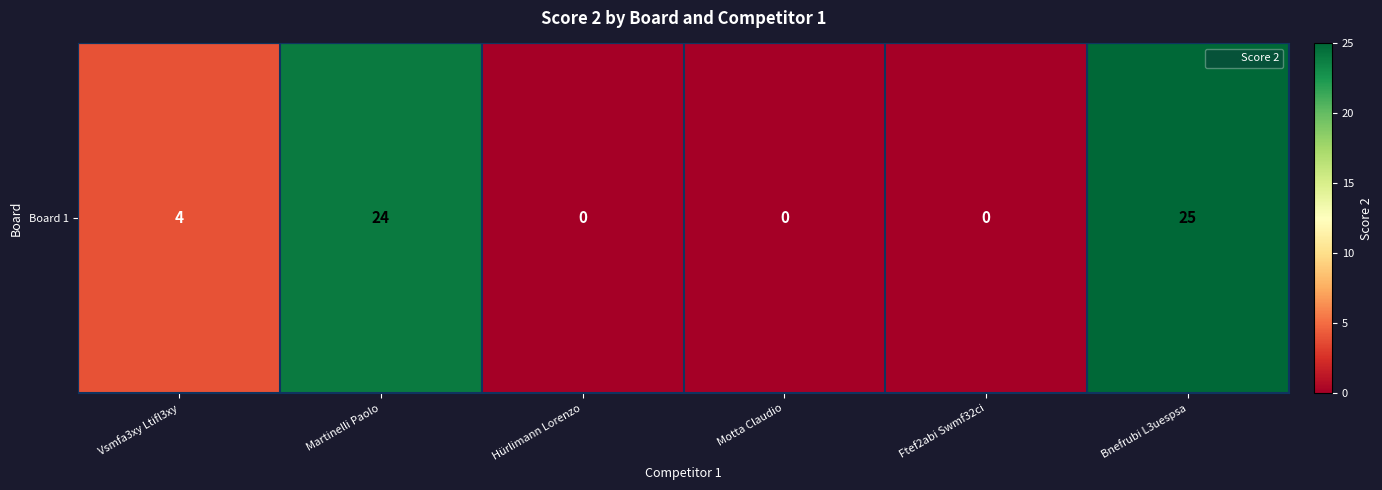

Which category has the highest value across all series?

Bnefrubi L3uespsa